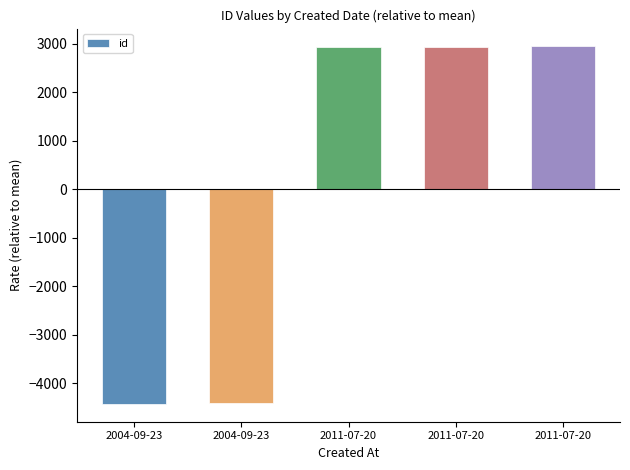

Which category has the highest value across all series?

2011-07-20